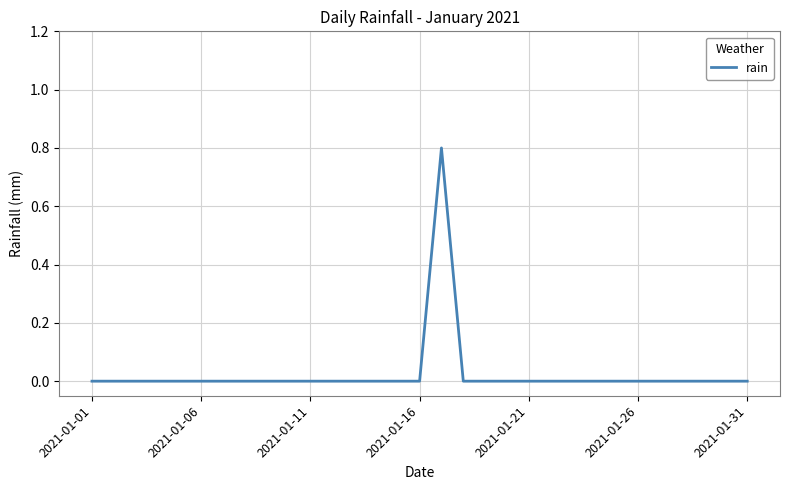

Count the number of data series in this chart.

1